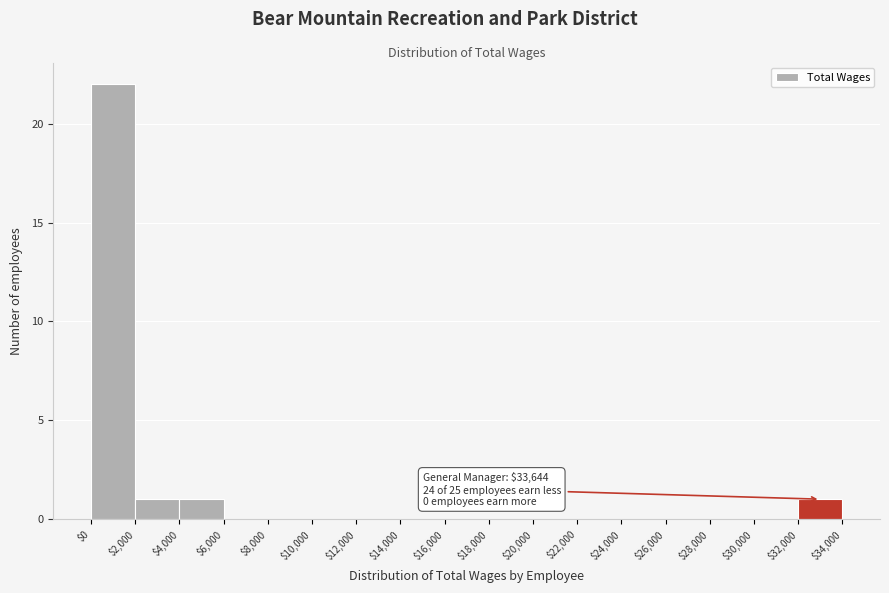

Which range on the x-axis has the tallest bar?

$0 to $2,000